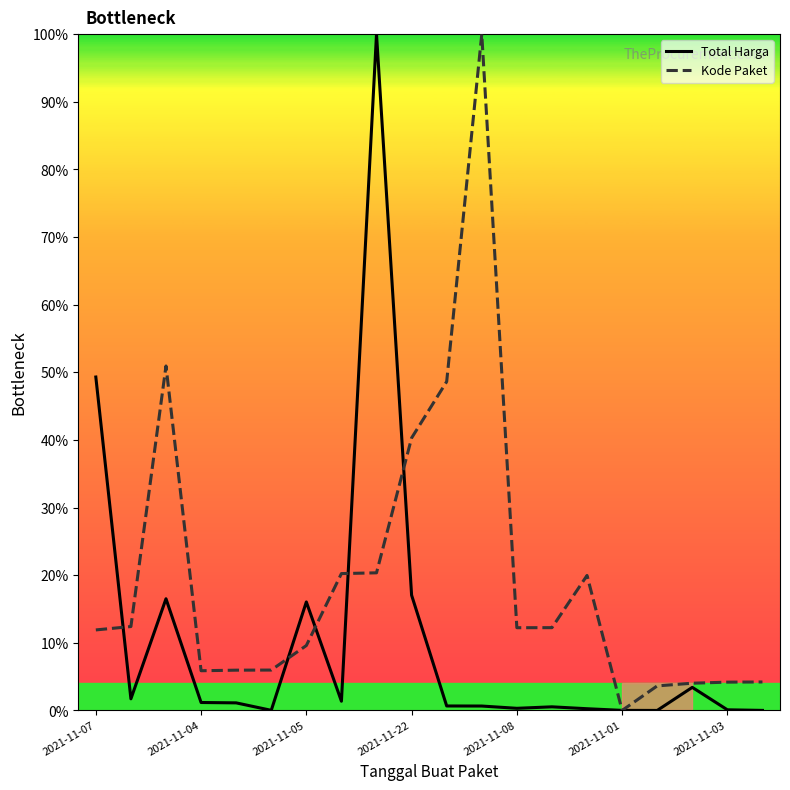

Rank the series by their average value, from lowest to highest.

Total Harga, Kode Paket